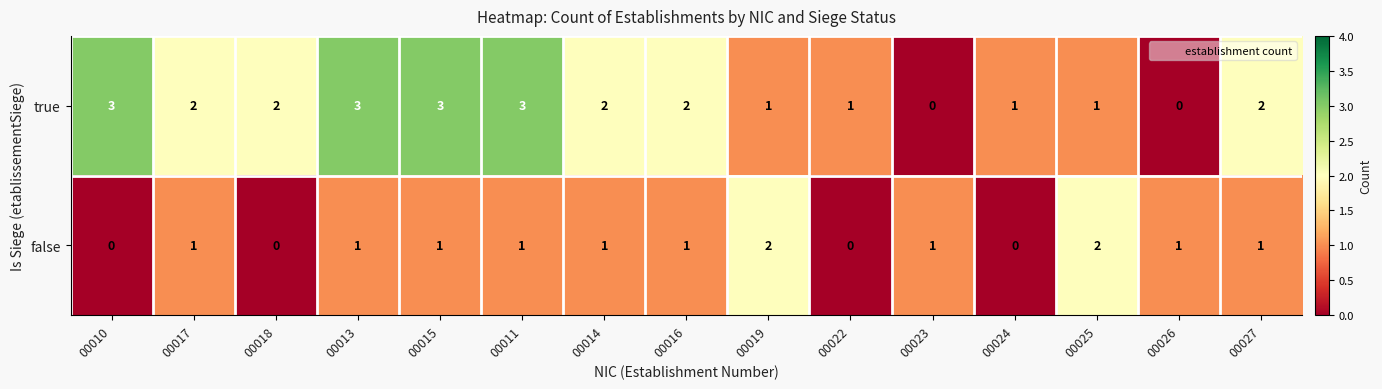

Reading left to right, extract all data points from this chart.

true: 00010=3	00017=2	00018=2	00013=3	00015=3	00011=3	00014=2	00016=2	00019=1	00022=1	00023=0	00024=1	00025=1	00026=0	00027=2
false: 00010=0	00017=1	00018=0	00013=1	00015=1	00011=1	00014=1	00016=1	00019=2	00022=0	00023=1	00024=0	00025=2	00026=1	00027=1